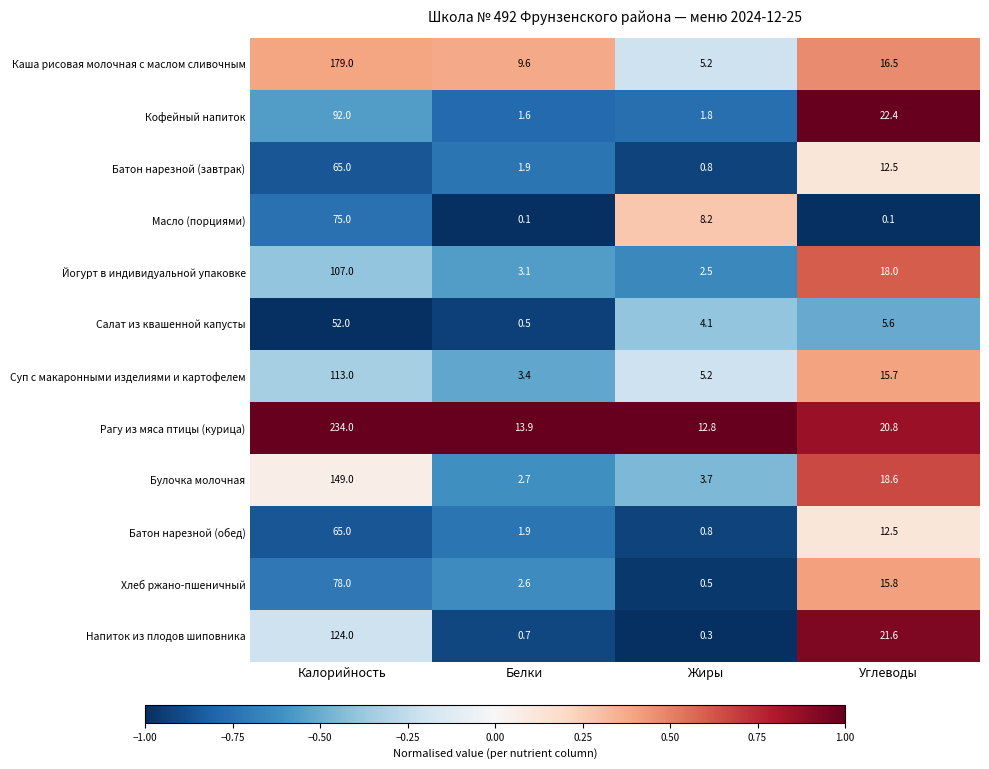

What is the approximate value of Кофейный напиток at Углеводы?

22.4